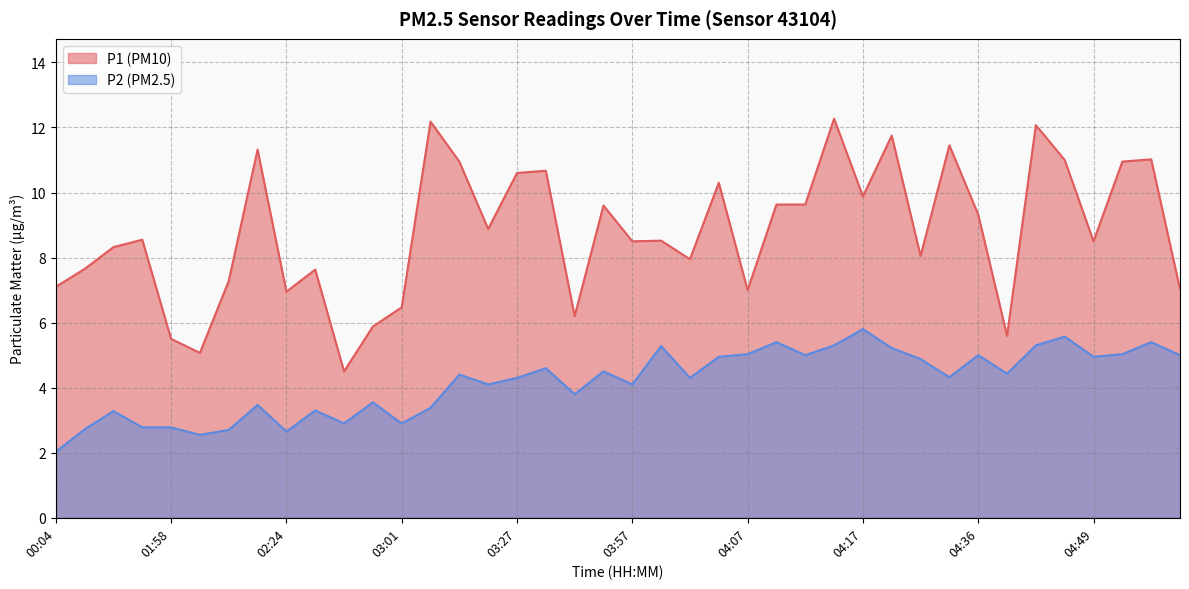

Rank the series by their maximum value, from highest to lowest.

P1 (PM10), P2 (PM2.5)